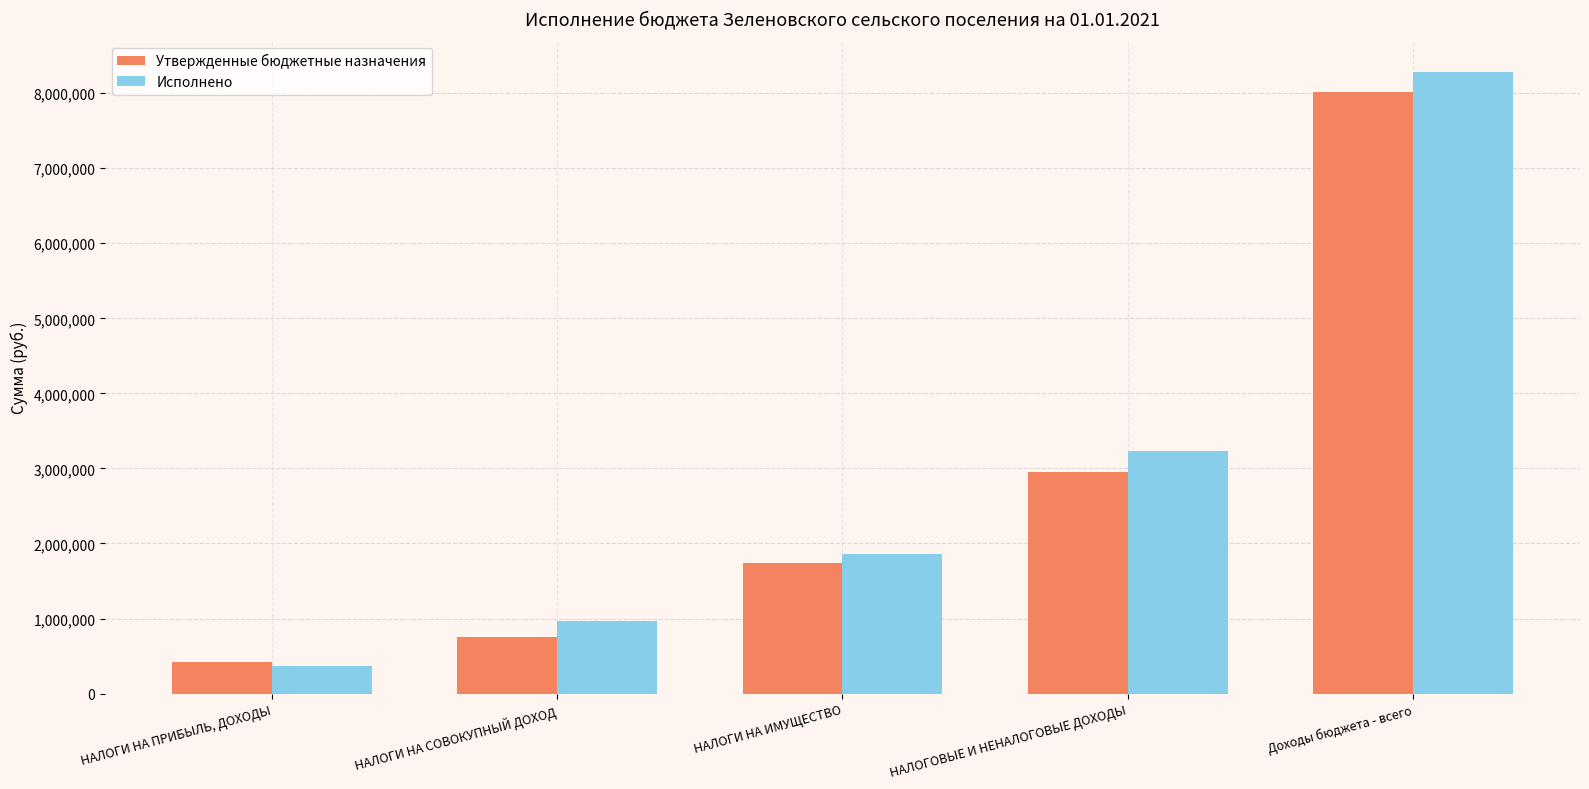

What is the label of the 1st bar from the right?

Доходы бюджета - всего